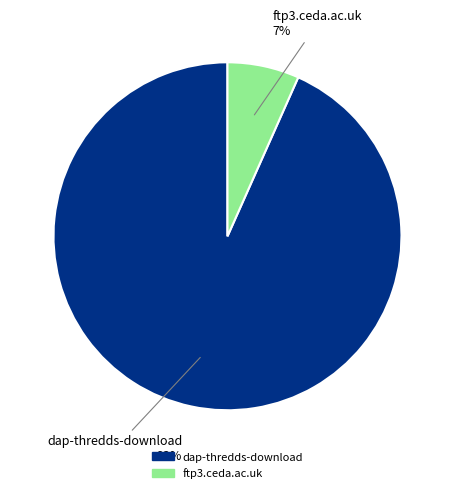

Which slice represents more than half of the pie?

dap-thredds-download